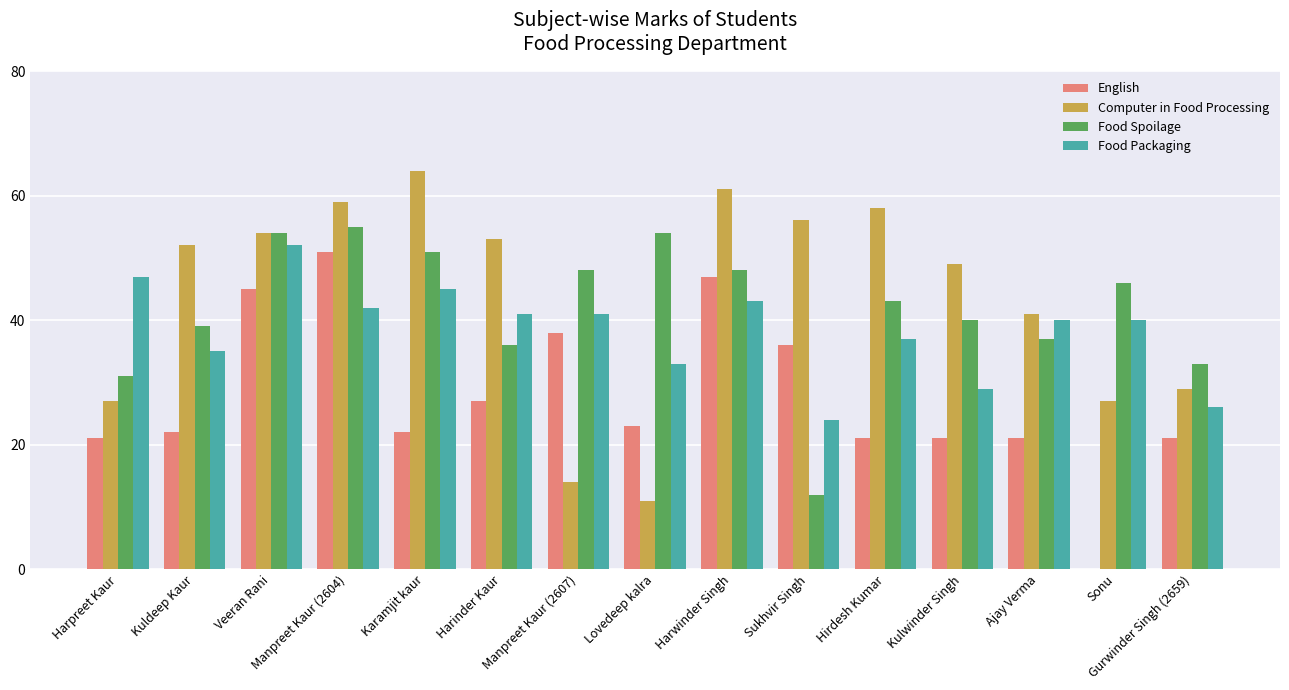

What is the sum of all English values?

416